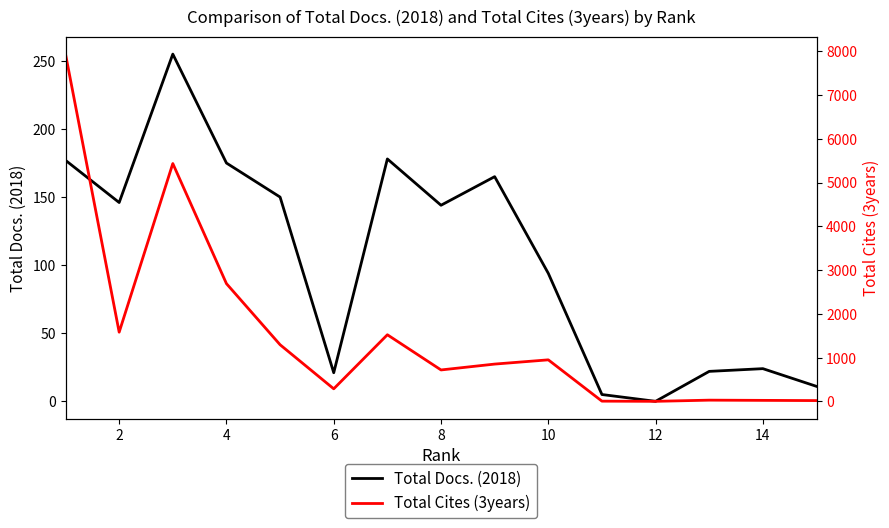

Is it true that Total Docs. (2018) equals 51 at 8?

False